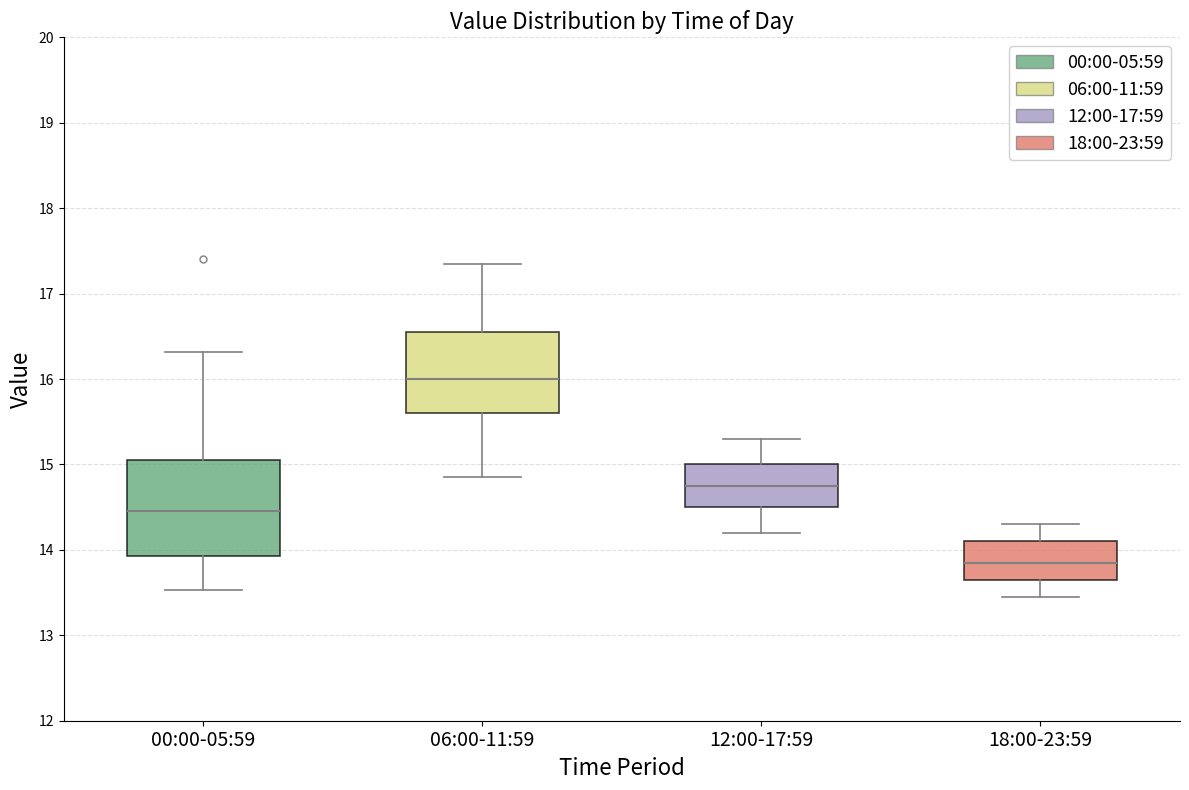

Where does the upper whisker of the box for 06:00-11:59 end on the y-axis? The values are not printed on the chart, so give them approximately, as read against the axis.

17.4